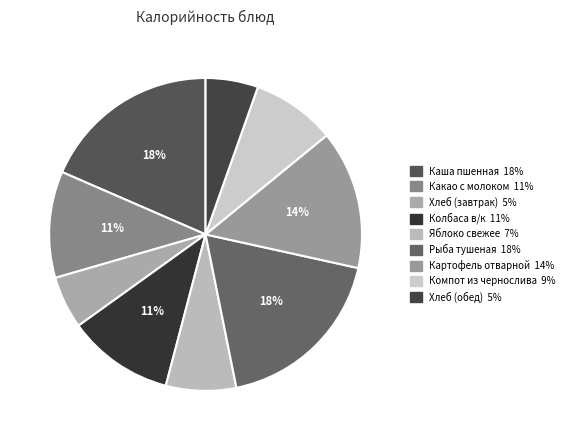

What is the smallest slice in the pie chart?

Хлеб (завтрак)